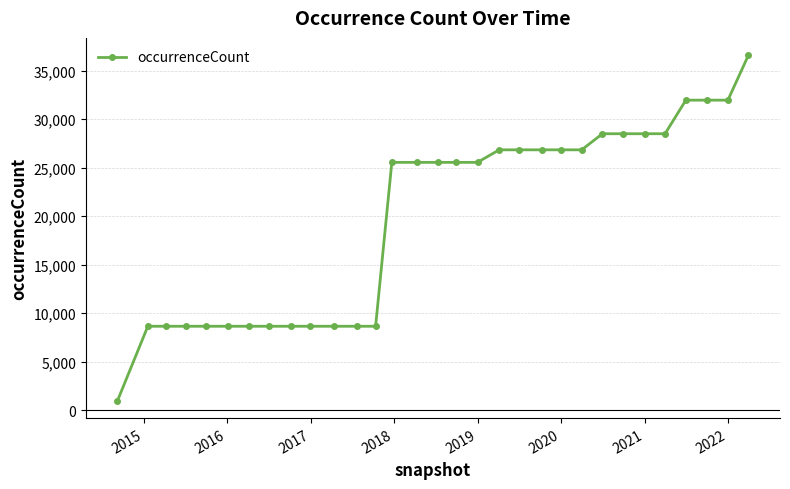

What is the value of the 8th point from the left?

8658